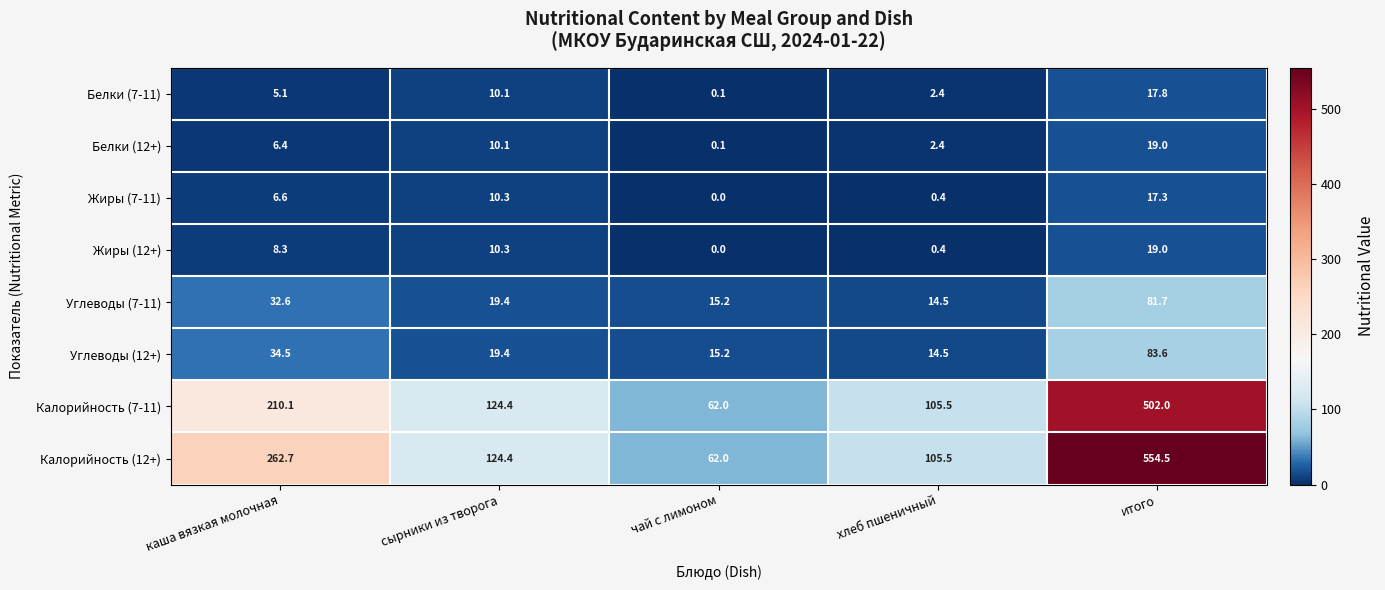

List the labels in order of Жиры (12+) value, largest first.

итого, сырники из творога, каша вязкая молочная, хлеб пшеничный, чай с лимоном